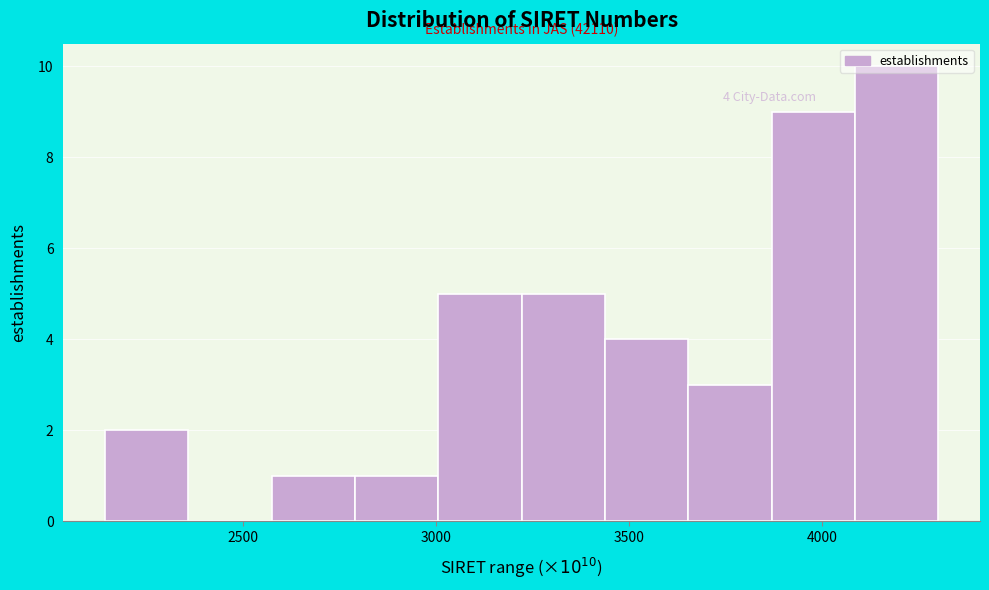

Over which range of the x-axis is the bar tallest?

4100 to 4300